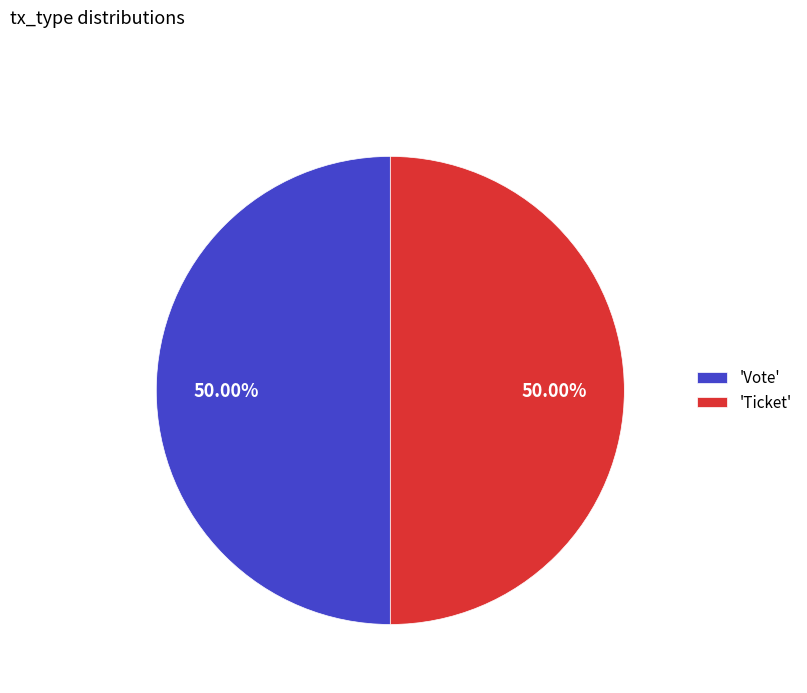

What is the ratio of the value at 'Ticket' to the value at 'Vote'?

1.0